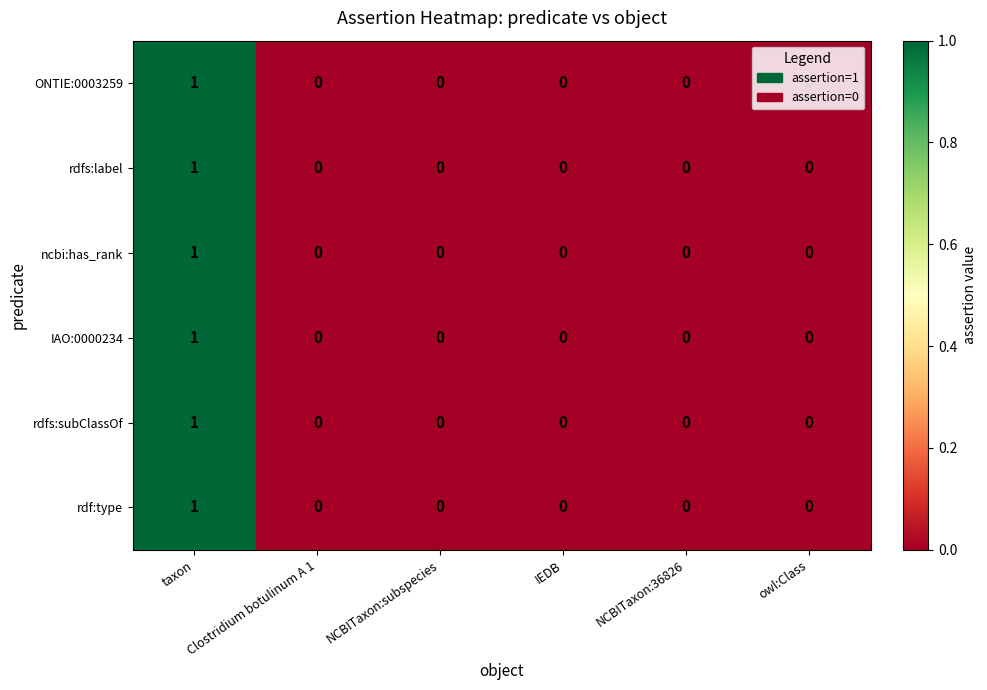

Which label corresponds to the largest value in the chart?

taxon